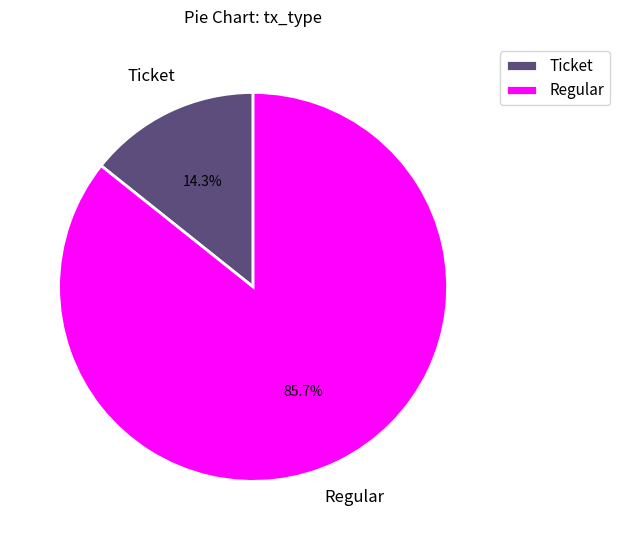

Which slice is the largest?

Regular